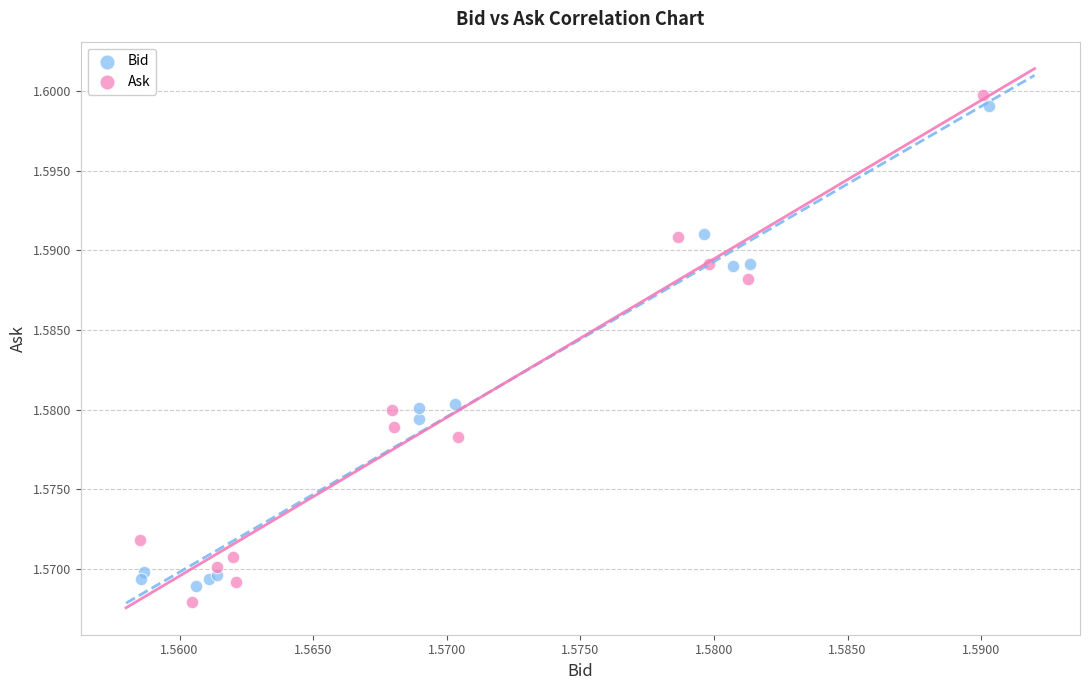

What are all the series names shown in the legend?

Bid, Ask